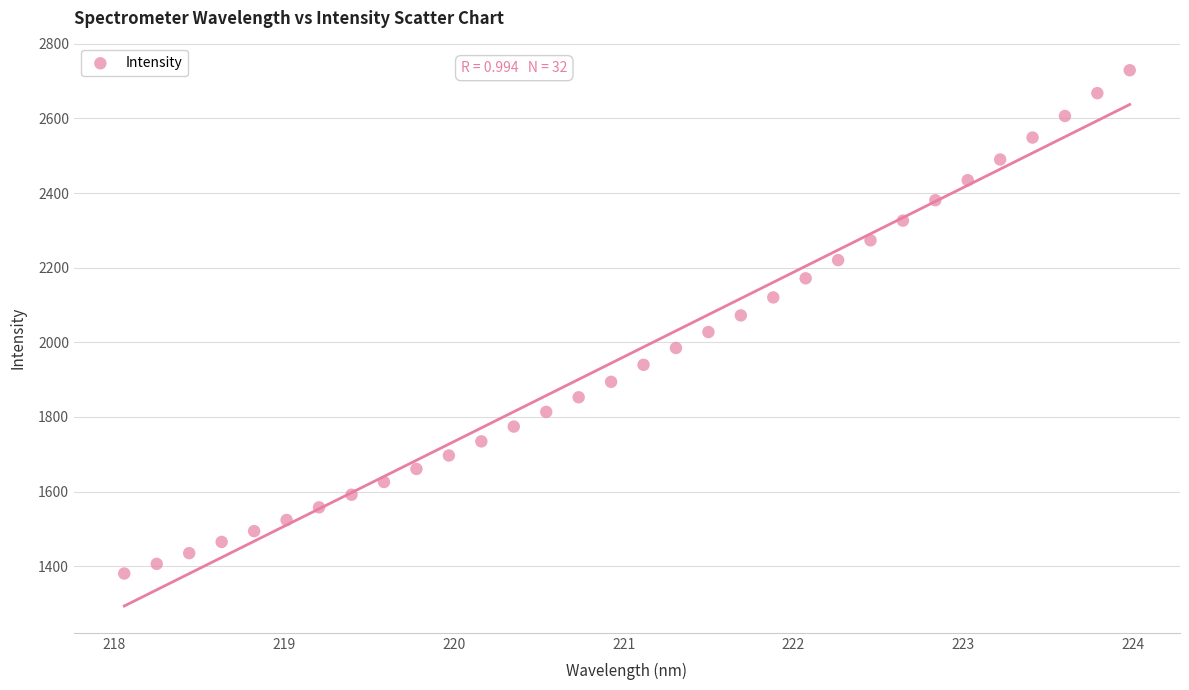

What is the range of Y values (max minus min)?

1348.3